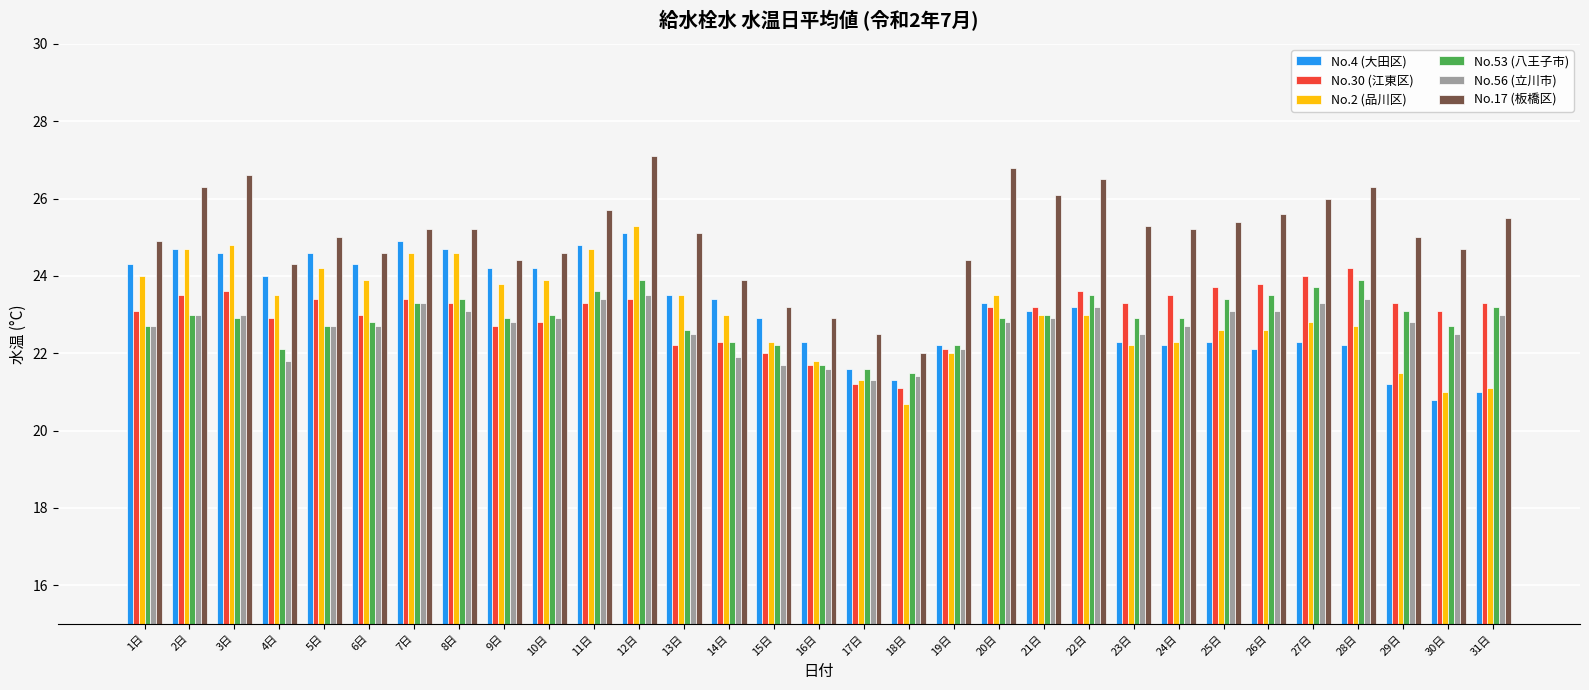

Reading right to left, extract all data points from this chart.

No.4 (大田区): 21.0	20.8	21.2	22.2	22.3	22.1	22.3	22.2	22.3	23.2	23.1	23.3	22.2	21.3	21.6	22.3	22.9	23.4	23.5	25.1	24.8	24.2	24.2	24.7	24.9	24.3	24.6	24.0	24.6	24.7	24.3
No.30 (江東区): 23.3	23.1	23.3	24.2	24.0	23.8	23.7	23.5	23.3	23.6	23.2	23.2	22.1	21.1	21.2	21.7	22.0	22.3	22.2	23.4	23.3	22.8	22.7	23.3	23.4	23.0	23.4	22.9	23.6	23.5	23.1
No.2 (品川区): 21.1	21.0	21.5	22.7	22.8	22.6	22.6	22.3	22.2	23.0	23.0	23.5	22.0	20.7	21.3	21.8	22.3	23.0	23.5	25.3	24.7	23.9	23.8	24.6	24.6	23.9	24.2	23.5	24.8	24.7	24.0
No.53 (八王子市): 23.2	22.7	23.1	23.9	23.7	23.5	23.4	22.9	22.9	23.5	23.0	22.9	22.2	21.5	21.6	21.7	22.2	22.3	22.6	23.9	23.6	23.0	22.9	23.4	23.3	22.8	22.7	22.1	22.9	23.0	22.7
No.56 (立川市): 23.0	22.5	22.8	23.4	23.3	23.1	23.1	22.7	22.5	23.2	22.9	22.8	22.1	21.4	21.3	21.6	21.7	21.9	22.5	23.5	23.4	22.9	22.8	23.1	23.3	22.7	22.7	21.8	23.0	23.0	22.7
No.17 (板橋区): 25.5	24.7	25.0	26.3	26.0	25.6	25.4	25.2	25.3	26.5	26.1	26.8	24.4	22.0	22.5	22.9	23.2	23.9	25.1	27.1	25.7	24.6	24.4	25.2	25.2	24.6	25.0	24.3	26.6	26.3	24.9